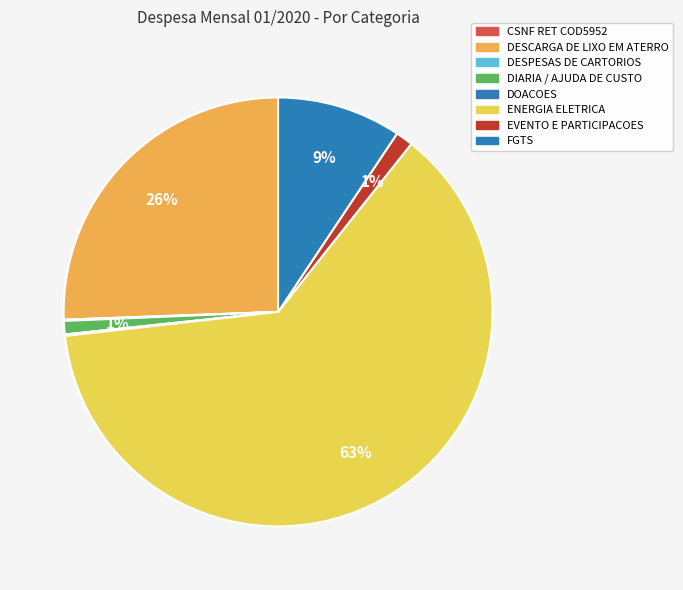

What is the smallest slice in the pie chart?

CSNF RET COD5952